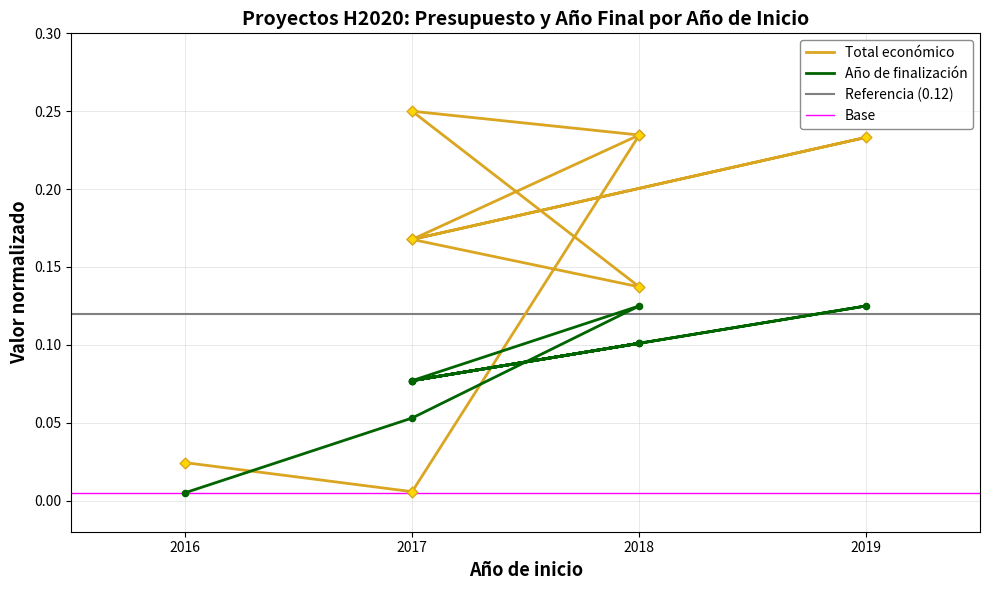

At which category is the sum across all series the highest?

2018